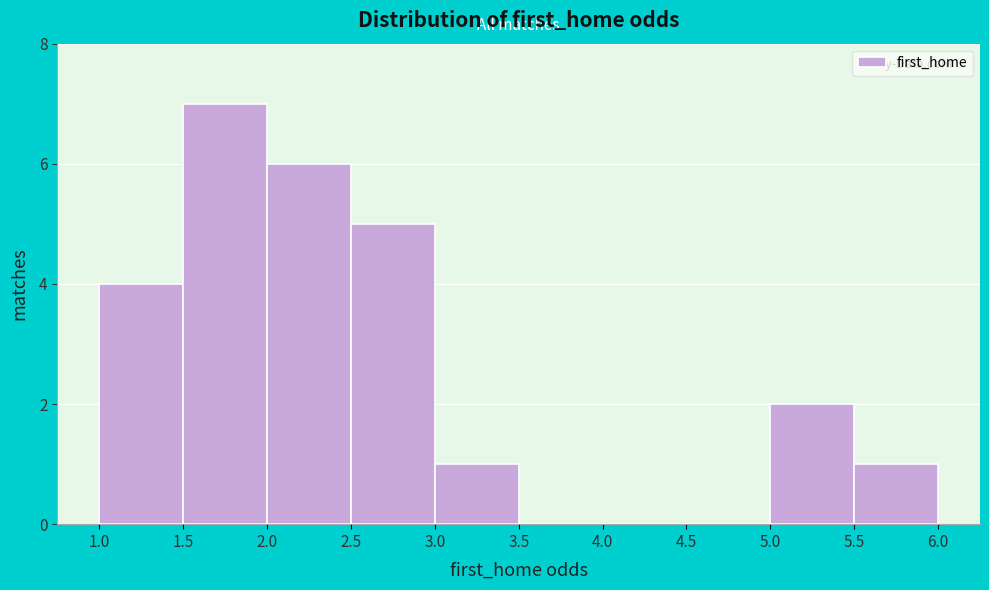

How tall is the bar that spans 2.0 to 2.5 on the x-axis? The values are not printed on the chart, so give them approximately, as read against the axis.

6